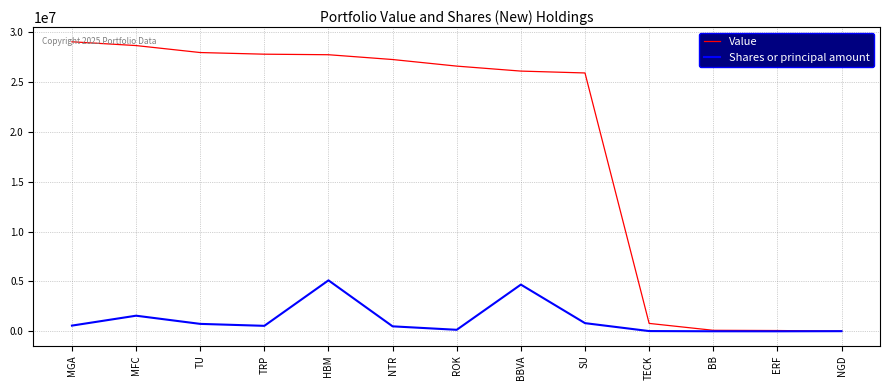

True or false: Shares or principal amount has more than 0 points higher than both neighbors.

True